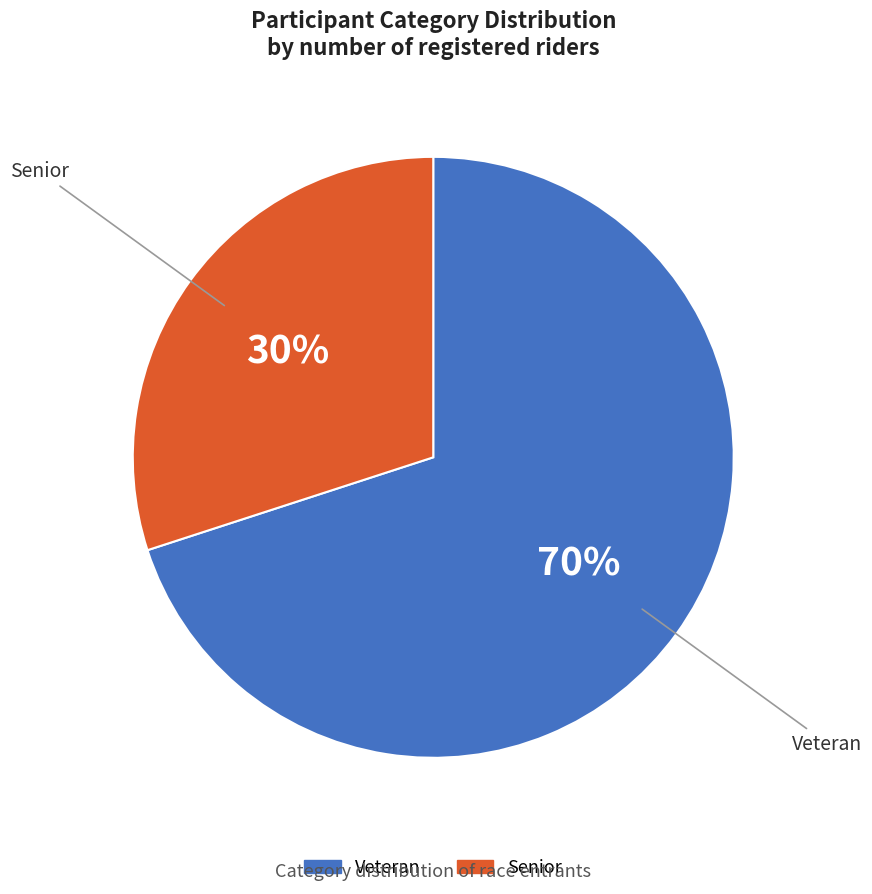

Is there a majority slice in this chart?

Yes